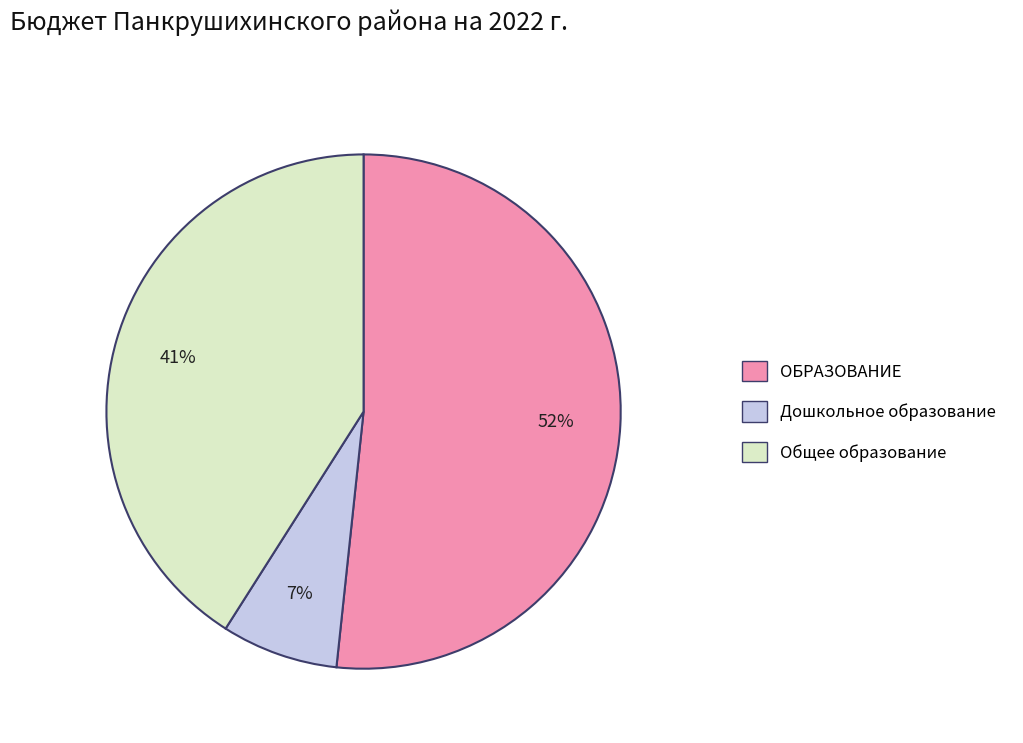

To the nearest percent, what portion does Общее образование represent?

41%